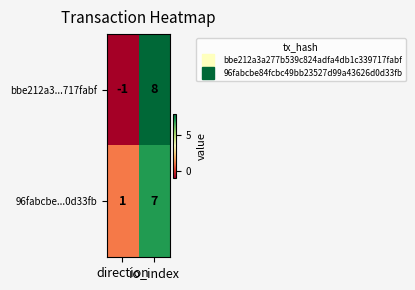

Which series has the largest range (max minus min)?

bbe212a3...717fabf